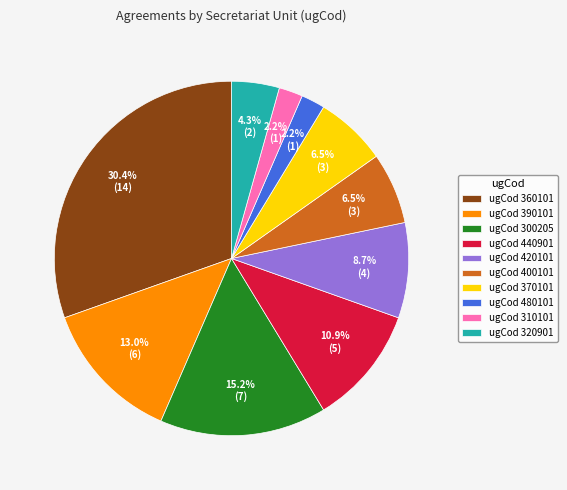

Approximately how many times larger is the value at ugCod 390101 compared to ugCod 320901?

3.0